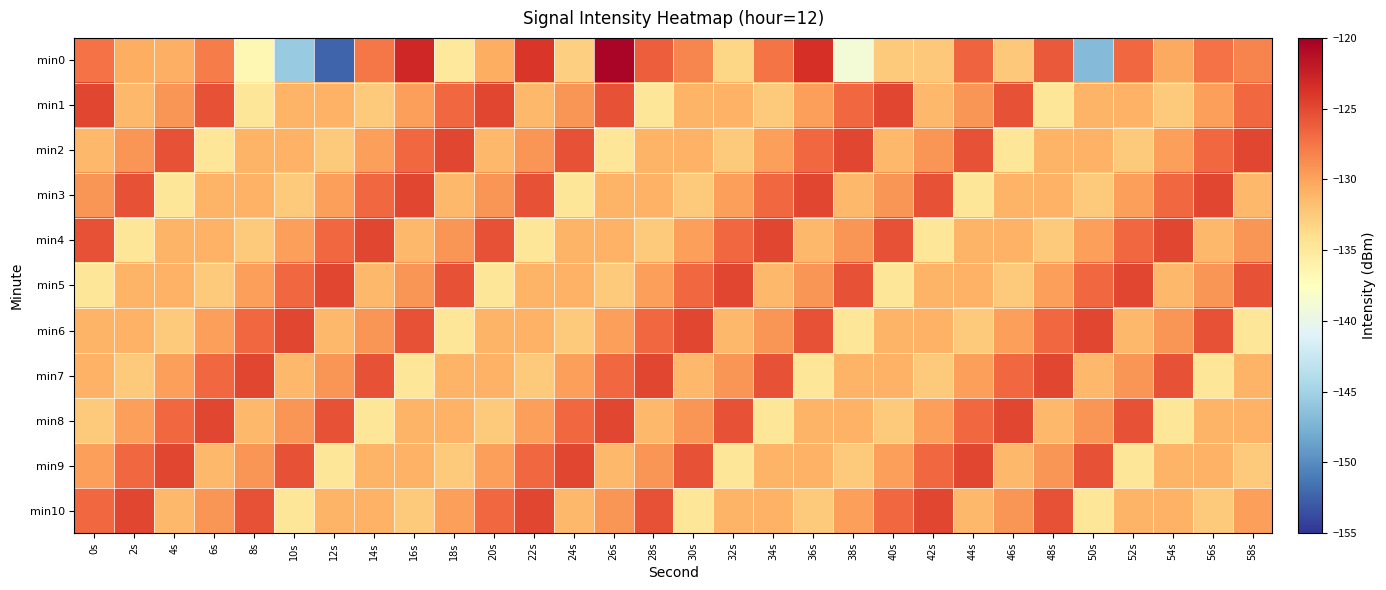

Reading left to right, list all the values displayed in this chart.

min0: 0s=-127.3	2s=-130.6	4s=-130.7	6s=-127.8	8s=-136.6	10s=-145.6	12s=-152.4	14s=-127.7	16s=-122.9	18s=-135.0	20s=-130.5	22s=-123.9	24s=-133.0	26s=-120.5	28s=-126.2	30s=-128.4	32s=-133.4	34s=-127.4	36s=-123.4	38s=-139.0	40s=-132.5	42s=-132.3	44s=-126.5	46s=-132.4	48s=-126.0	50s=-146.9	52s=-126.7	54s=-130.4	56s=-127.3	58s=-128.3
min1: 0s=-124.9	2s=-131.3	4s=-129.2	6s=-125.5	8s=-134.7	10s=-131.0	12s=-130.8	14s=-132.5	16s=-129.7	18s=-126.7	20s=-124.9	22s=-131.3	24s=-129.2	26s=-125.5	28s=-134.7	30s=-131.0	32s=-130.8	34s=-132.5	36s=-129.7	38s=-126.7	40s=-124.9	42s=-131.3	44s=-129.2	46s=-125.5	48s=-134.7	50s=-131.0	52s=-130.8	54s=-132.5	56s=-129.7	58s=-126.7
min2: 0s=-131.3	2s=-129.2	4s=-125.5	6s=-134.7	8s=-131.0	10s=-130.8	12s=-132.5	14s=-129.7	16s=-126.7	18s=-124.9	20s=-131.3	22s=-129.2	24s=-125.5	26s=-134.7	28s=-131.0	30s=-130.8	32s=-132.5	34s=-129.7	36s=-126.7	38s=-124.9	40s=-131.3	42s=-129.2	44s=-125.5	46s=-134.7	48s=-131.0	50s=-130.8	52s=-132.5	54s=-129.7	56s=-126.7	58s=-124.9
min3: 0s=-129.2	2s=-125.5	4s=-134.7	6s=-131.0	8s=-130.8	10s=-132.5	12s=-129.7	14s=-126.7	16s=-124.9	18s=-131.3	20s=-129.2	22s=-125.5	24s=-134.7	26s=-131.0	28s=-130.8	30s=-132.5	32s=-129.7	34s=-126.7	36s=-124.9	38s=-131.3	40s=-129.2	42s=-125.5	44s=-134.7	46s=-131.0	48s=-130.8	50s=-132.5	52s=-129.7	54s=-126.7	56s=-124.9	58s=-131.3
min4: 0s=-125.5	2s=-134.7	4s=-131.0	6s=-130.8	8s=-132.5	10s=-129.7	12s=-126.7	14s=-124.9	16s=-131.3	18s=-129.2	20s=-125.5	22s=-134.7	24s=-131.0	26s=-130.8	28s=-132.5	30s=-129.7	32s=-126.7	34s=-124.9	36s=-131.3	38s=-129.2	40s=-125.5	42s=-134.7	44s=-131.0	46s=-130.8	48s=-132.5	50s=-129.7	52s=-126.7	54s=-124.9	56s=-131.3	58s=-129.2
min5: 0s=-134.7	2s=-131.0	4s=-130.8	6s=-132.5	8s=-129.7	10s=-126.7	12s=-124.9	14s=-131.3	16s=-129.2	18s=-125.5	20s=-134.7	22s=-131.0	24s=-130.8	26s=-132.5	28s=-129.7	30s=-126.7	32s=-124.9	34s=-131.3	36s=-129.2	38s=-125.5	40s=-134.7	42s=-131.0	44s=-130.8	46s=-132.5	48s=-129.7	50s=-126.7	52s=-124.9	54s=-131.3	56s=-129.2	58s=-125.5
min6: 0s=-131.0	2s=-130.8	4s=-132.5	6s=-129.7	8s=-126.7	10s=-124.9	12s=-131.3	14s=-129.2	16s=-125.5	18s=-134.7	20s=-131.0	22s=-130.8	24s=-132.5	26s=-129.7	28s=-126.7	30s=-124.9	32s=-131.3	34s=-129.2	36s=-125.5	38s=-134.7	40s=-131.0	42s=-130.8	44s=-132.5	46s=-129.7	48s=-126.7	50s=-124.9	52s=-131.3	54s=-129.2	56s=-125.5	58s=-134.7
min7: 0s=-130.8	2s=-132.5	4s=-129.7	6s=-126.7	8s=-124.9	10s=-131.3	12s=-129.2	14s=-125.5	16s=-134.7	18s=-131.0	20s=-130.8	22s=-132.5	24s=-129.7	26s=-126.7	28s=-124.9	30s=-131.3	32s=-129.2	34s=-125.5	36s=-134.7	38s=-131.0	40s=-130.8	42s=-132.5	44s=-129.7	46s=-126.7	48s=-124.9	50s=-131.3	52s=-129.2	54s=-125.5	56s=-134.7	58s=-131.0
min8: 0s=-132.5	2s=-129.7	4s=-126.7	6s=-124.9	8s=-131.3	10s=-129.2	12s=-125.5	14s=-134.7	16s=-131.0	18s=-130.8	20s=-132.5	22s=-129.7	24s=-126.7	26s=-124.9	28s=-131.3	30s=-129.2	32s=-125.5	34s=-134.7	36s=-131.0	38s=-130.8	40s=-132.5	42s=-129.7	44s=-126.7	46s=-124.9	48s=-131.3	50s=-129.2	52s=-125.5	54s=-134.7	56s=-131.0	58s=-130.8
min9: 0s=-129.7	2s=-126.7	4s=-124.9	6s=-131.3	8s=-129.2	10s=-125.5	12s=-134.7	14s=-131.0	16s=-130.8	18s=-132.5	20s=-129.7	22s=-126.7	24s=-124.9	26s=-131.3	28s=-129.2	30s=-125.5	32s=-134.7	34s=-131.0	36s=-130.8	38s=-132.5	40s=-129.7	42s=-126.7	44s=-124.9	46s=-131.3	48s=-129.2	50s=-125.5	52s=-134.7	54s=-131.0	56s=-130.8	58s=-132.5
min10: 0s=-126.7	2s=-124.9	4s=-131.3	6s=-129.2	8s=-125.5	10s=-134.7	12s=-131.0	14s=-130.8	16s=-132.5	18s=-129.7	20s=-126.7	22s=-124.9	24s=-131.3	26s=-129.2	28s=-125.5	30s=-134.7	32s=-131.0	34s=-130.8	36s=-132.5	38s=-129.7	40s=-126.7	42s=-124.9	44s=-131.3	46s=-129.2	48s=-125.5	50s=-134.7	52s=-131.0	54s=-130.8	56s=-132.5	58s=-129.7